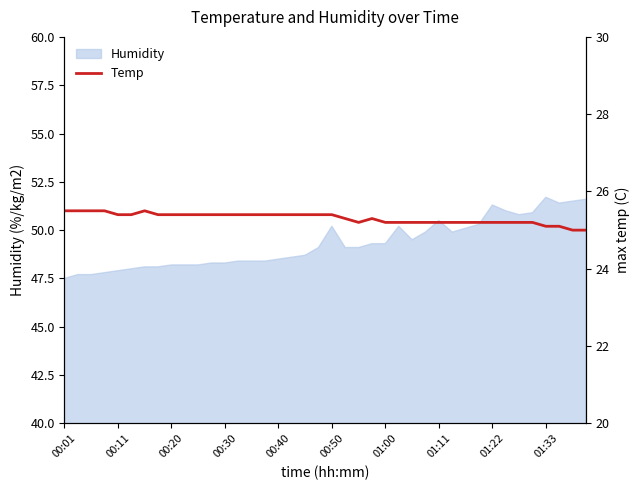

What is the difference between the second highest and minimum values?

0.5